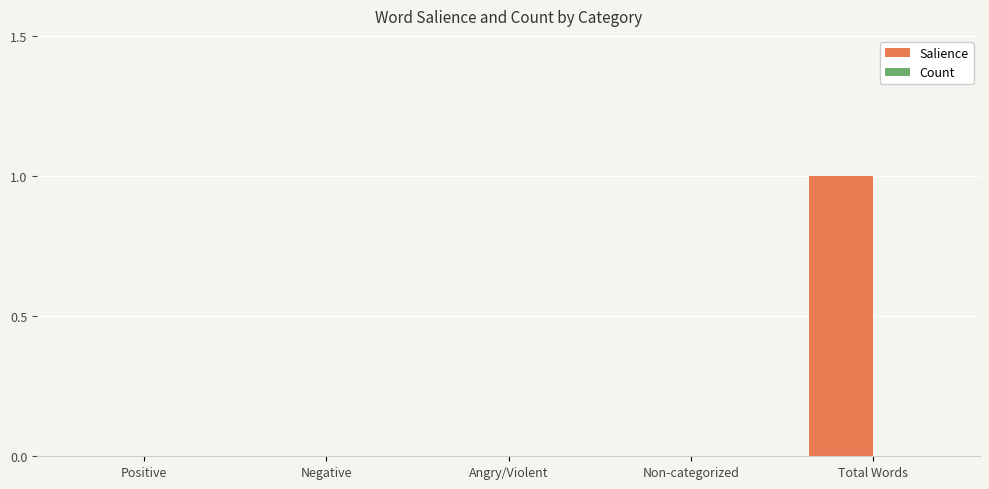

Which label corresponds to the largest value in the chart?

Total Words